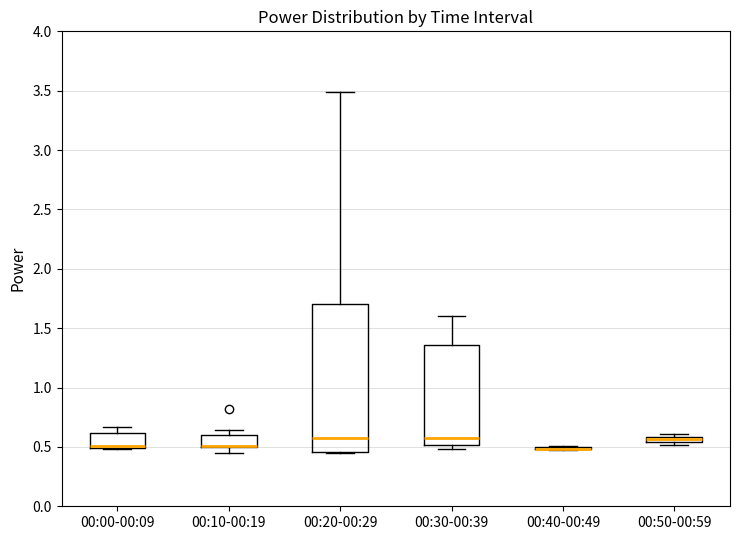

Where is the lower edge of the box for 00:10-00:19 on the y-axis? The values are not printed on the chart, so give them approximately, as read against the axis.

0.50